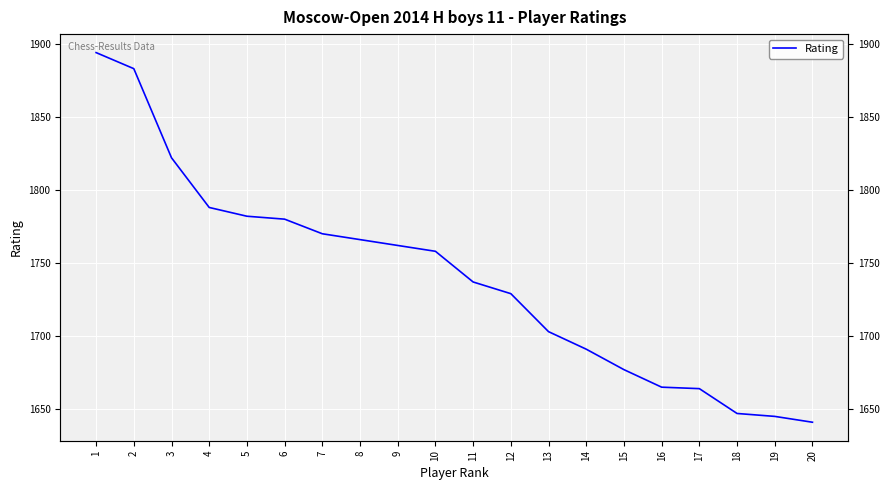

What is the maximum value shown in the chart?

1894